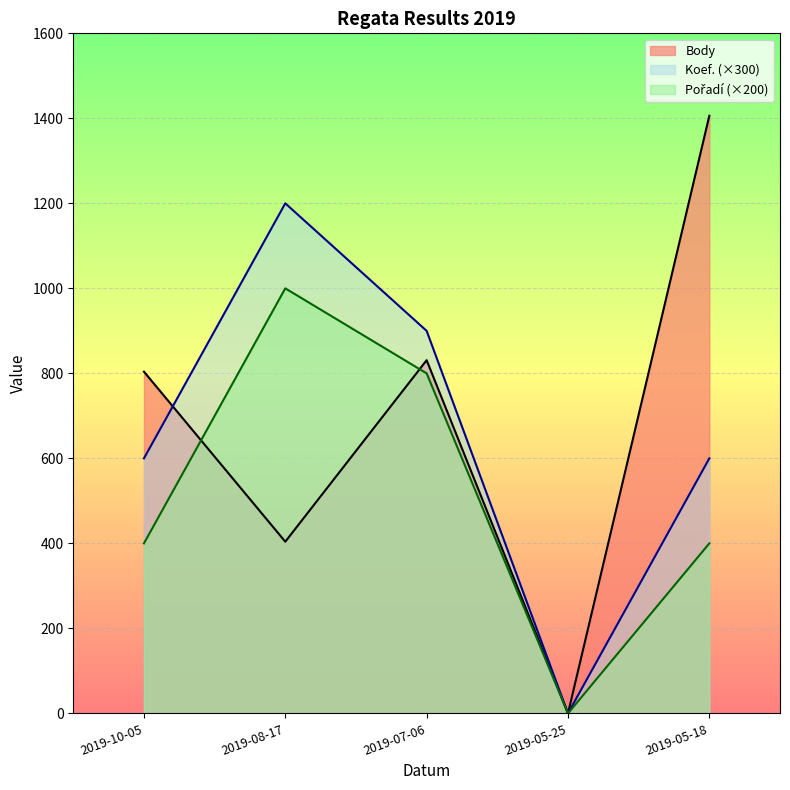

At which label does Body first exceed 804?

2019-07-06